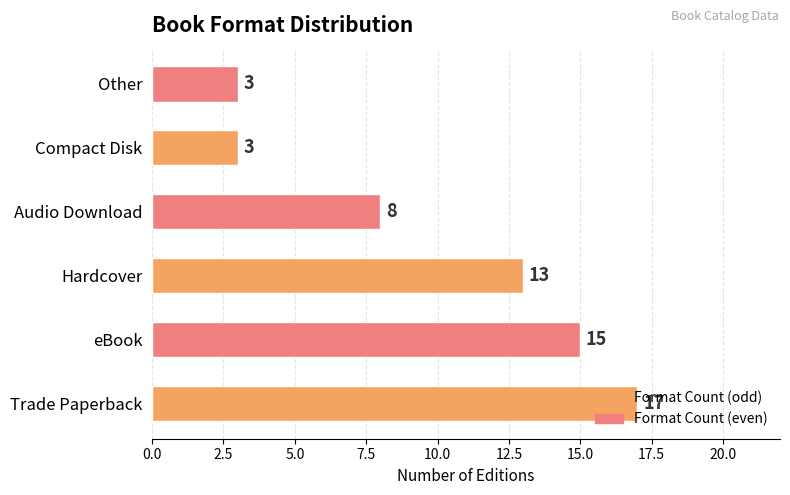

What is the greatest value displayed?

17